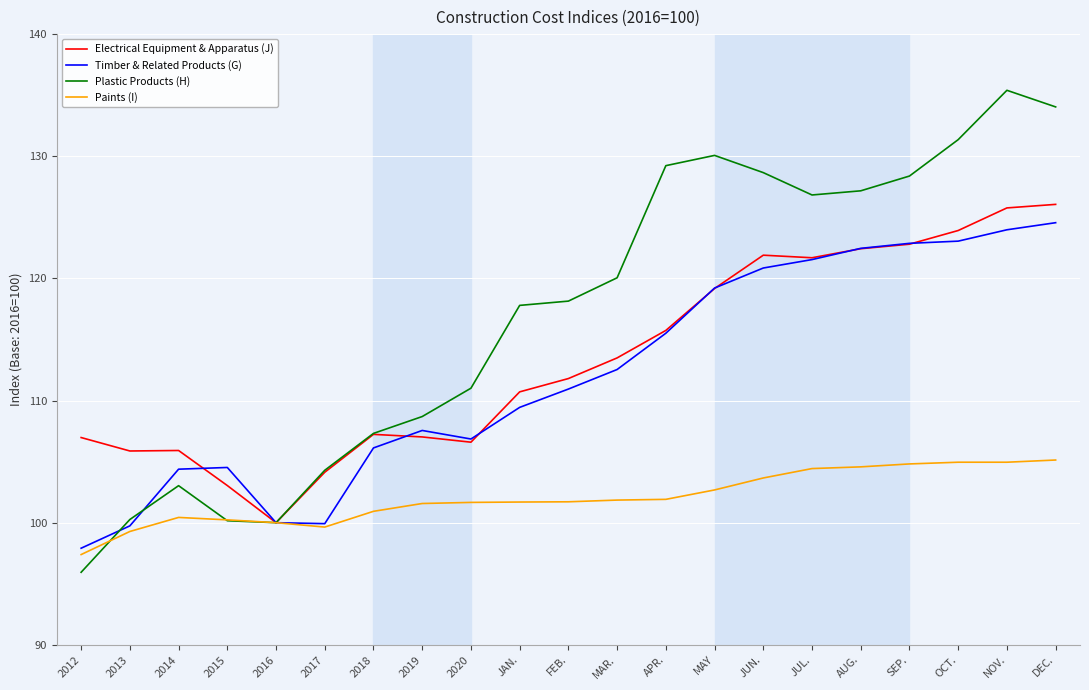

At which label does Timber & Related Products (G) first exceed 110?

FEB.